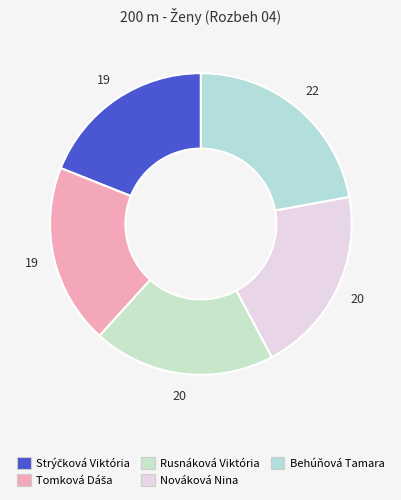

Count the number of slices in the pie.

5